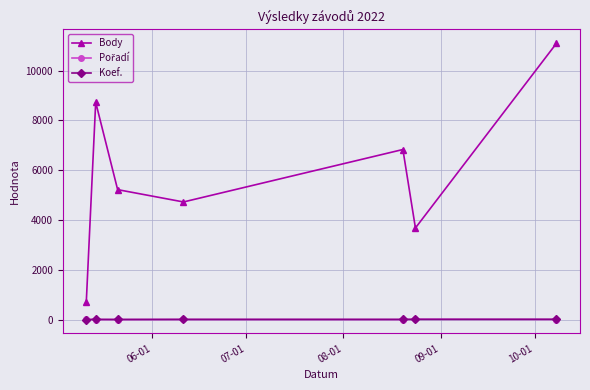

How many data points does each series have?

7